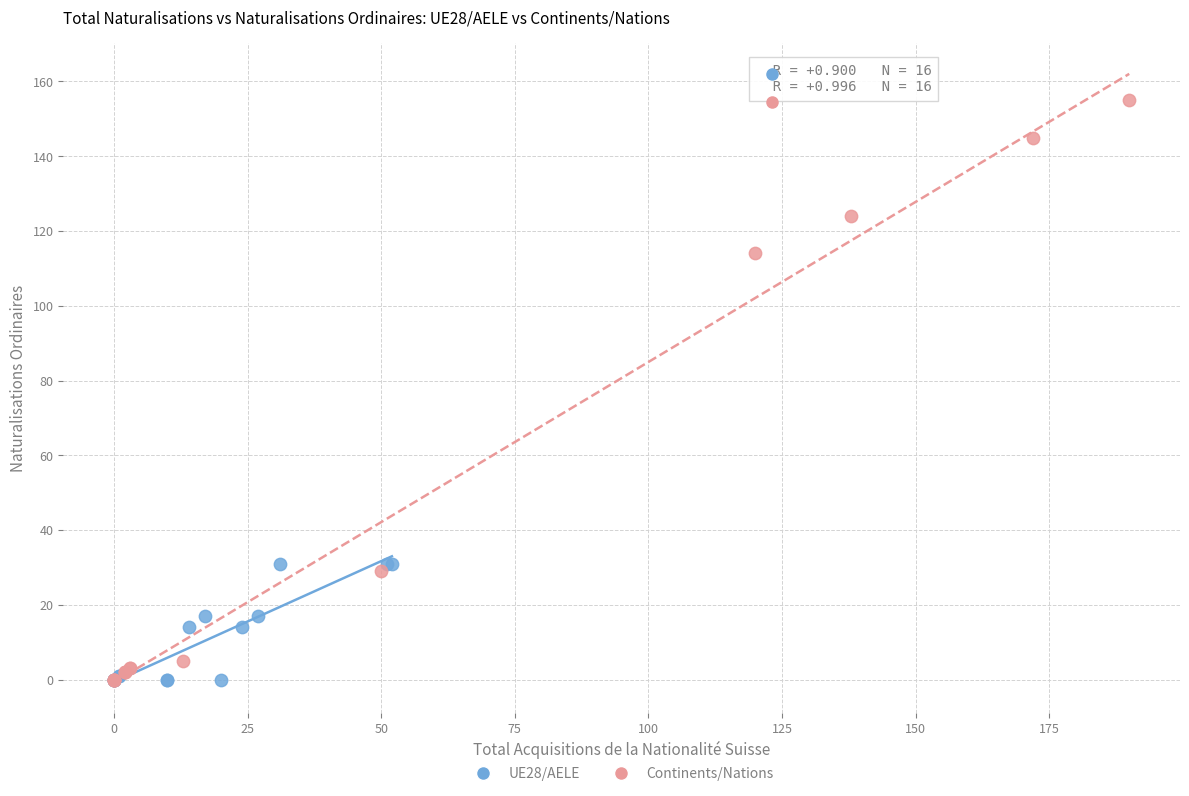

Which series has the widest spread of Y values?

Continents/Nations